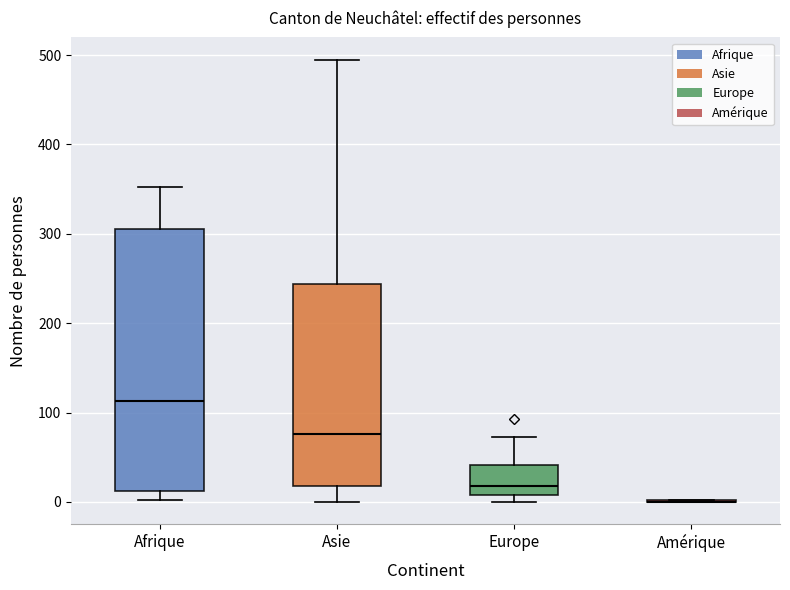

Reading left to right, transcribe this box plot: for each box, give where its median line is, the range the box spans, and where its two whiskers end, as read against the y-axis. The values are not printed on the chart, so give them approximately, as read against the axis.

Afrique: median 110, box 10 to 310, whiskers 0 to 350
Asie: median 80, box 20 to 240, whiskers 0 to 500
Europe: median 20, box 10 to 40, whiskers 0 to 70
Amérique: box collapsed to a line at 0, whiskers 0 to 0